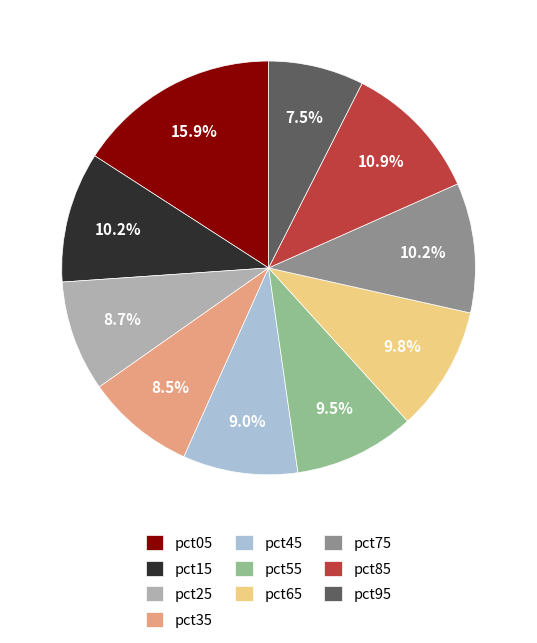

Is there any slice that represents more than half of the pie?

No